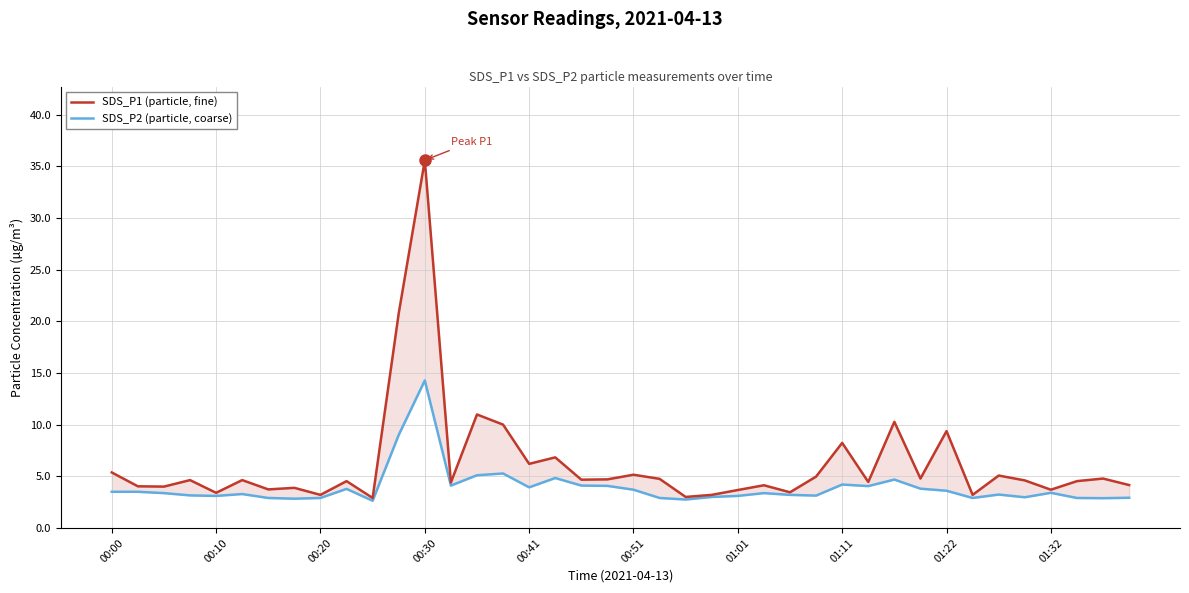

What is the smallest value displayed?

2.6